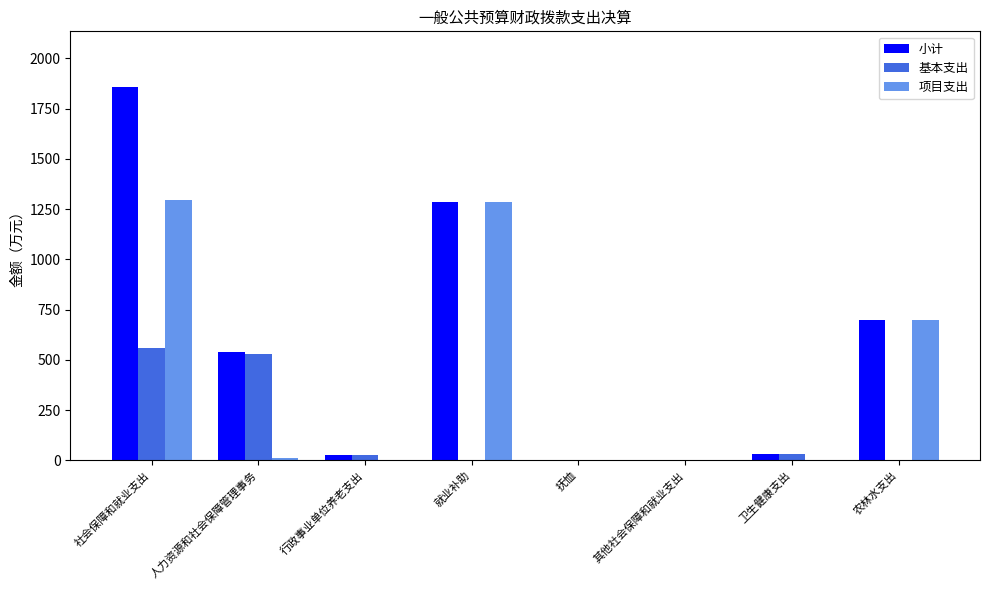

Is the value of 项目支出 at 卫生健康支出 greater than the value of 小计 at 人力资源和社会保障管理事务?

No